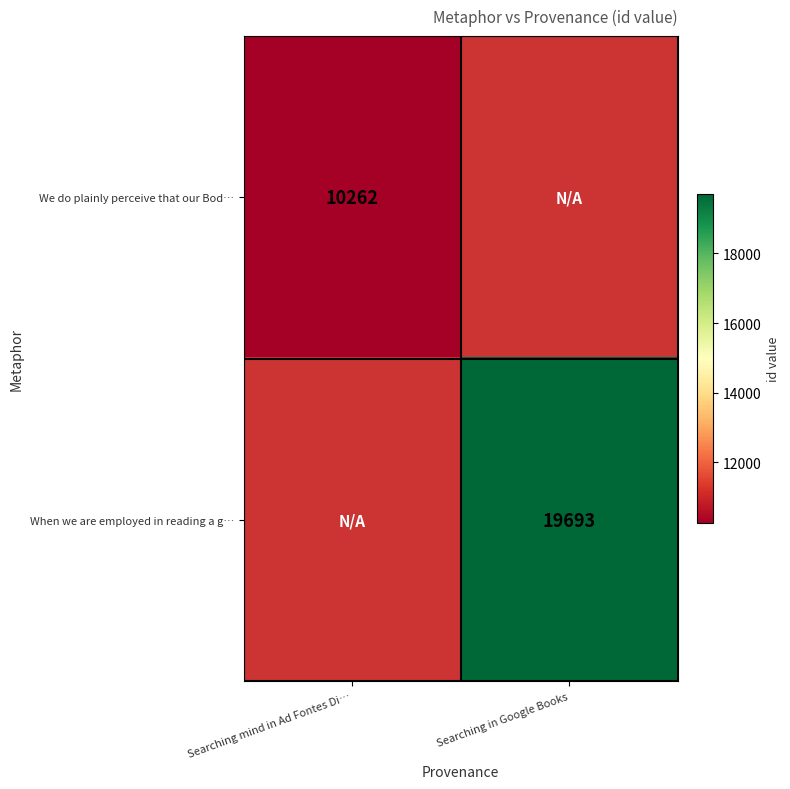

Between Searching in Google Books and Searching mind in Ad Fontes Di…, which is larger?

Searching mind in Ad Fontes Di…